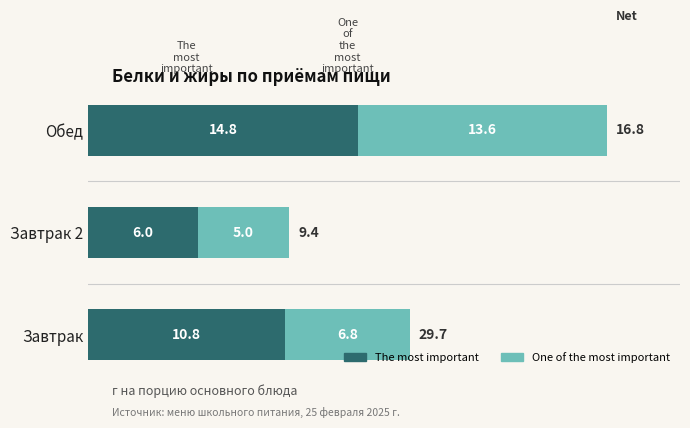

What is the difference between the maximum and second lowest values in the The most important series?

4.0